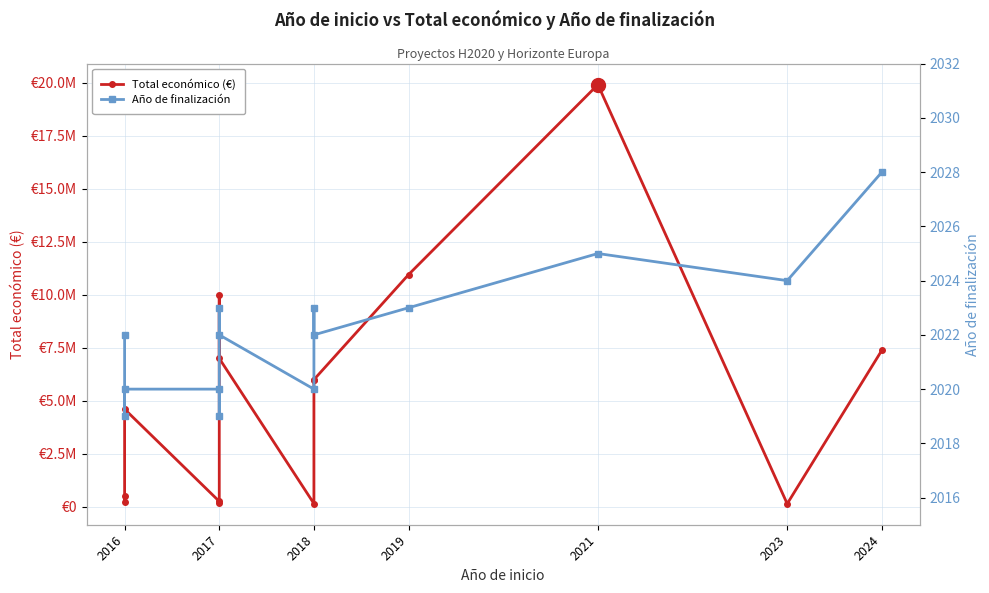

What is the value of the Total económico (€) point at the 7th from the left?

263440